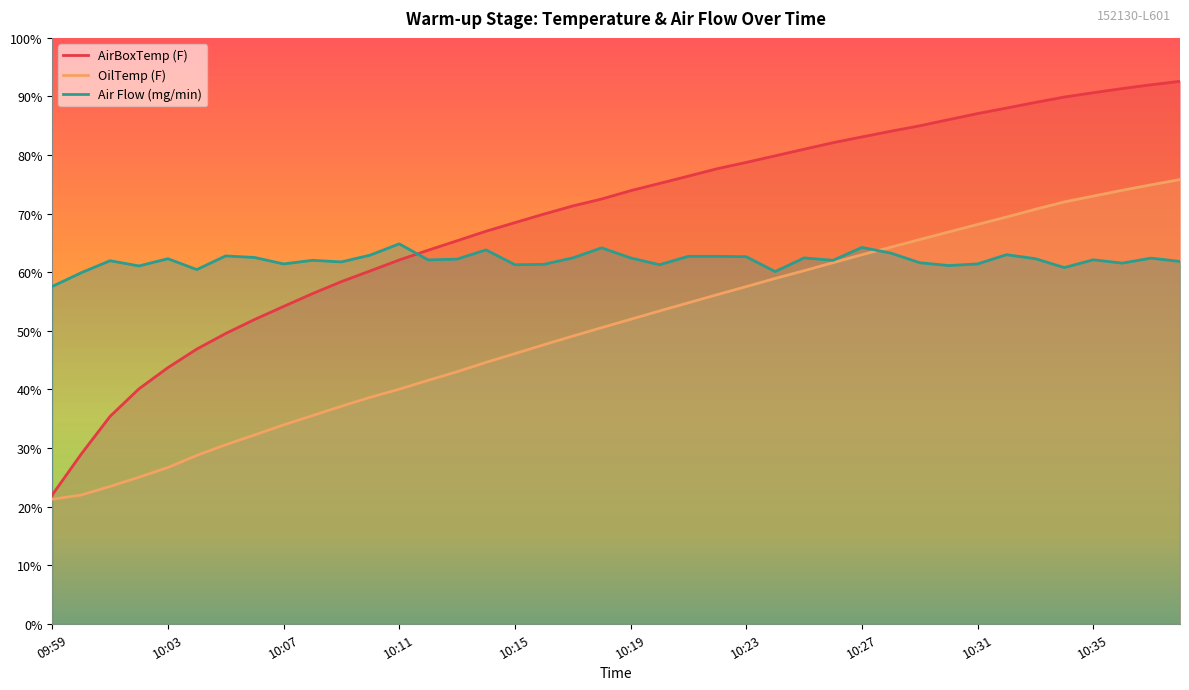

The OilTemp (F) series shows 120.5 at 10:17. True or false?

False